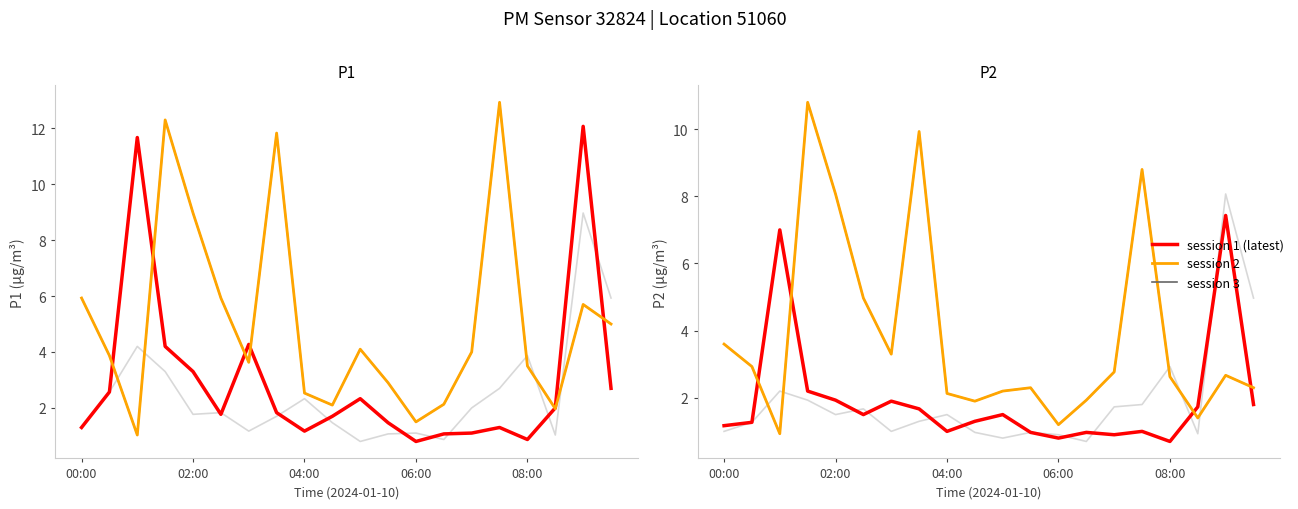

Does the chart display data point markers on the line(s)?

No